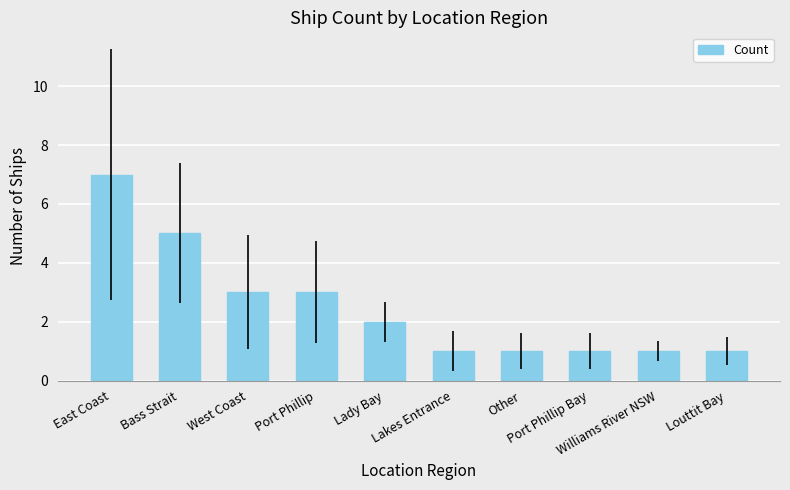

What is the label of the 10th bar from the left?

Louttit Bay